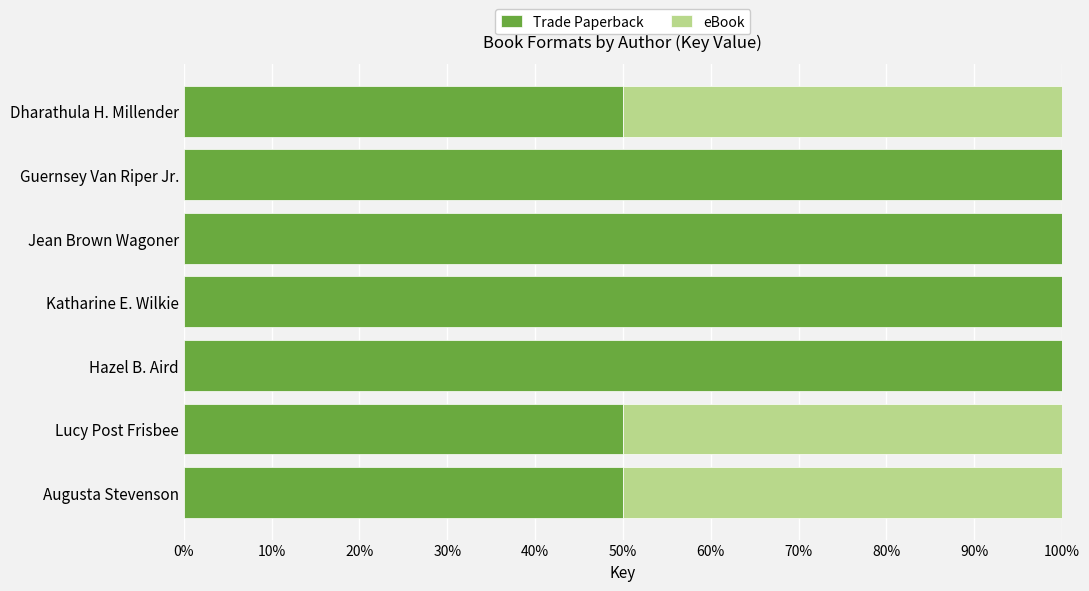

What is the highest value of the Trade Paperback series?

100